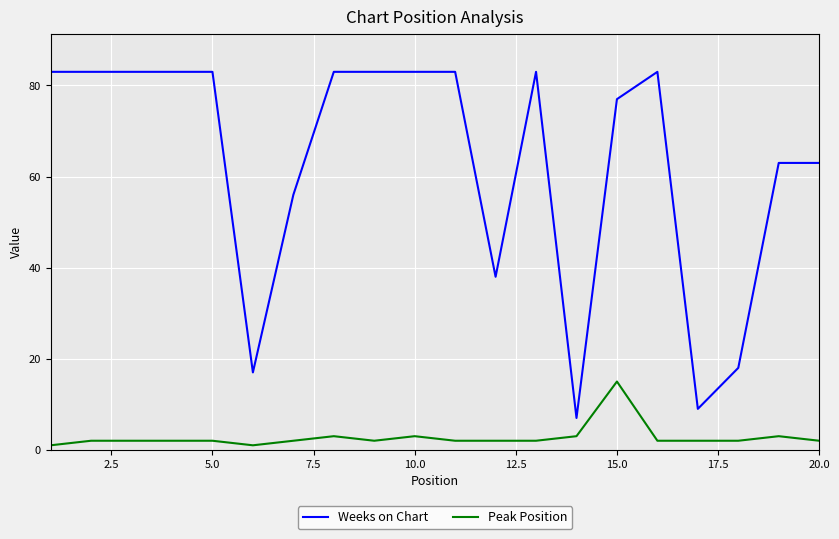

What is the maximum value for Peak Position?

15